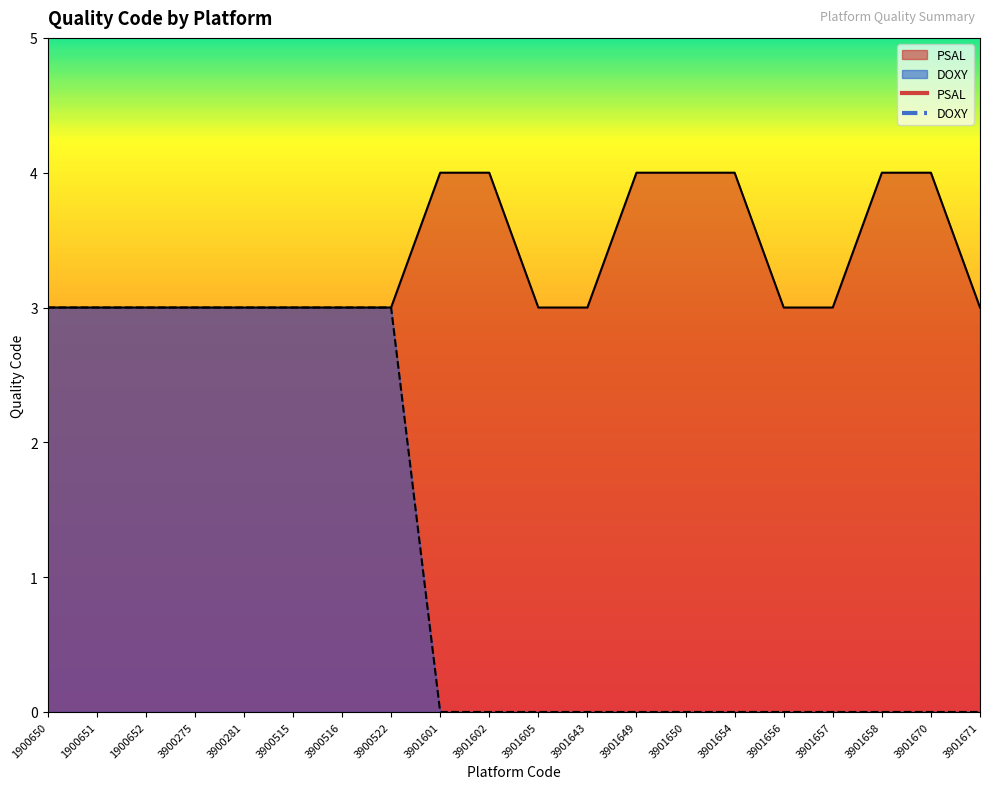

List the series in order of their peak value, lowest first.

DOXY, PSAL